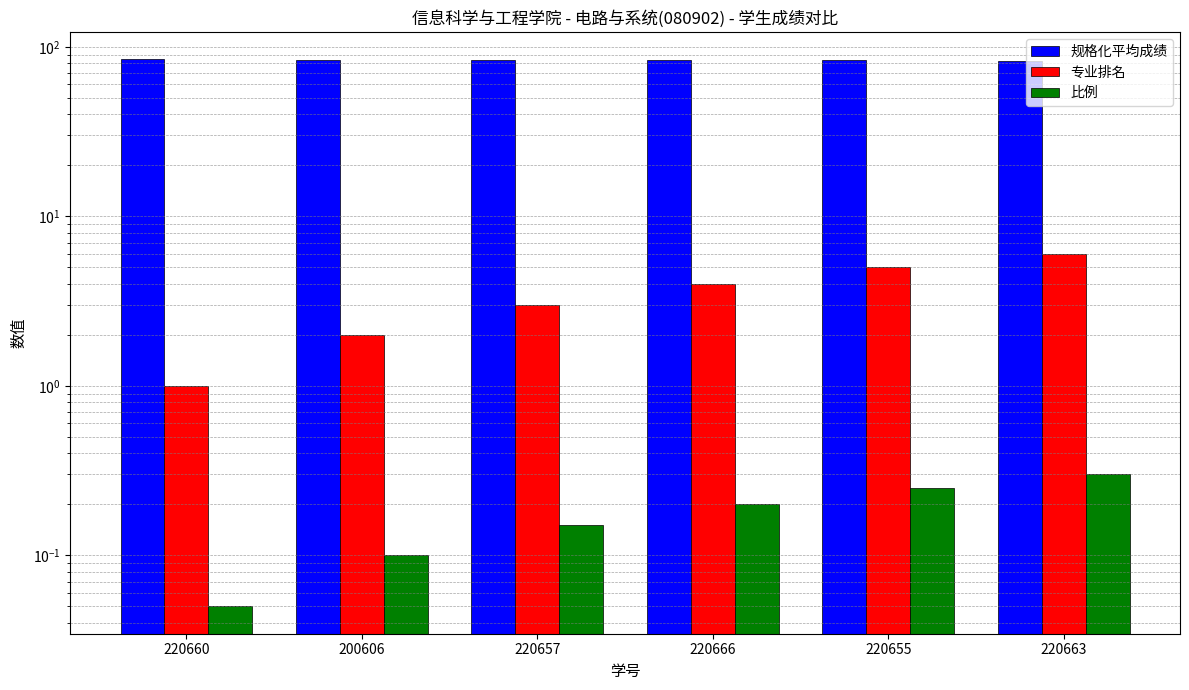

Reading left to right, transcribe all the data shown in this chart.

规格化平均成绩: 220660=84.3	200606=84.1	220657=83.7	220666=83.2	220655=83.1	220663=82.8
专业排名: 220660=1.0	200606=2.0	220657=3.0	220666=4.0	220655=5.0	220663=6.0
比例: 220660=0.1	200606=0.1	220657=0.1	220666=0.2	220655=0.2	220663=0.3